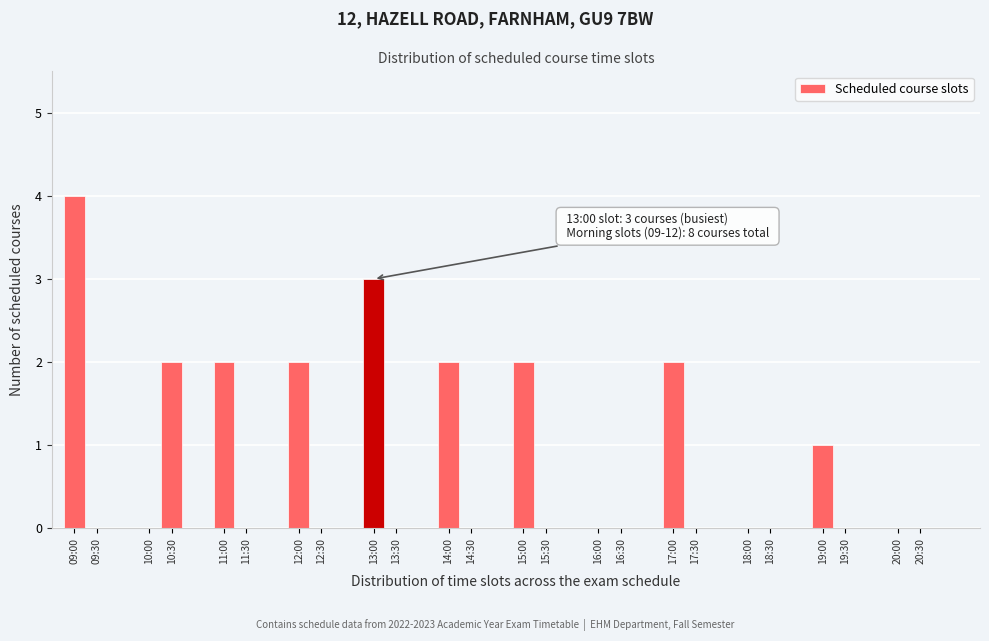

Reading right to left, transcribe all the data shown in this chart.

20:30=0	20:00=0	19:30=0	19:00=1	18:30=0	18:00=0	17:30=0	17:00=2	16:30=0	16:00=0	15:30=0	15:00=2	14:30=0	14:00=2	13:30=0	13:00=3	12:30=0	12:00=2	11:30=0	11:00=2	10:30=2	10:00=0	09:30=0	09:00=4